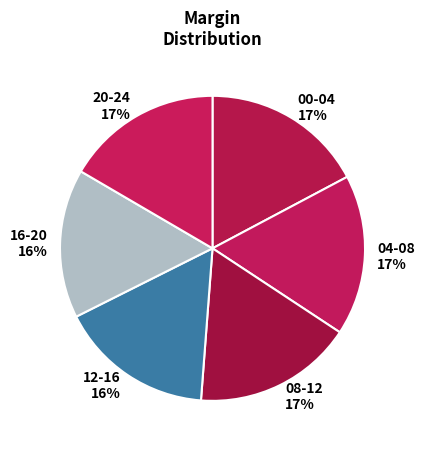

How many segments does this pie chart have?

6